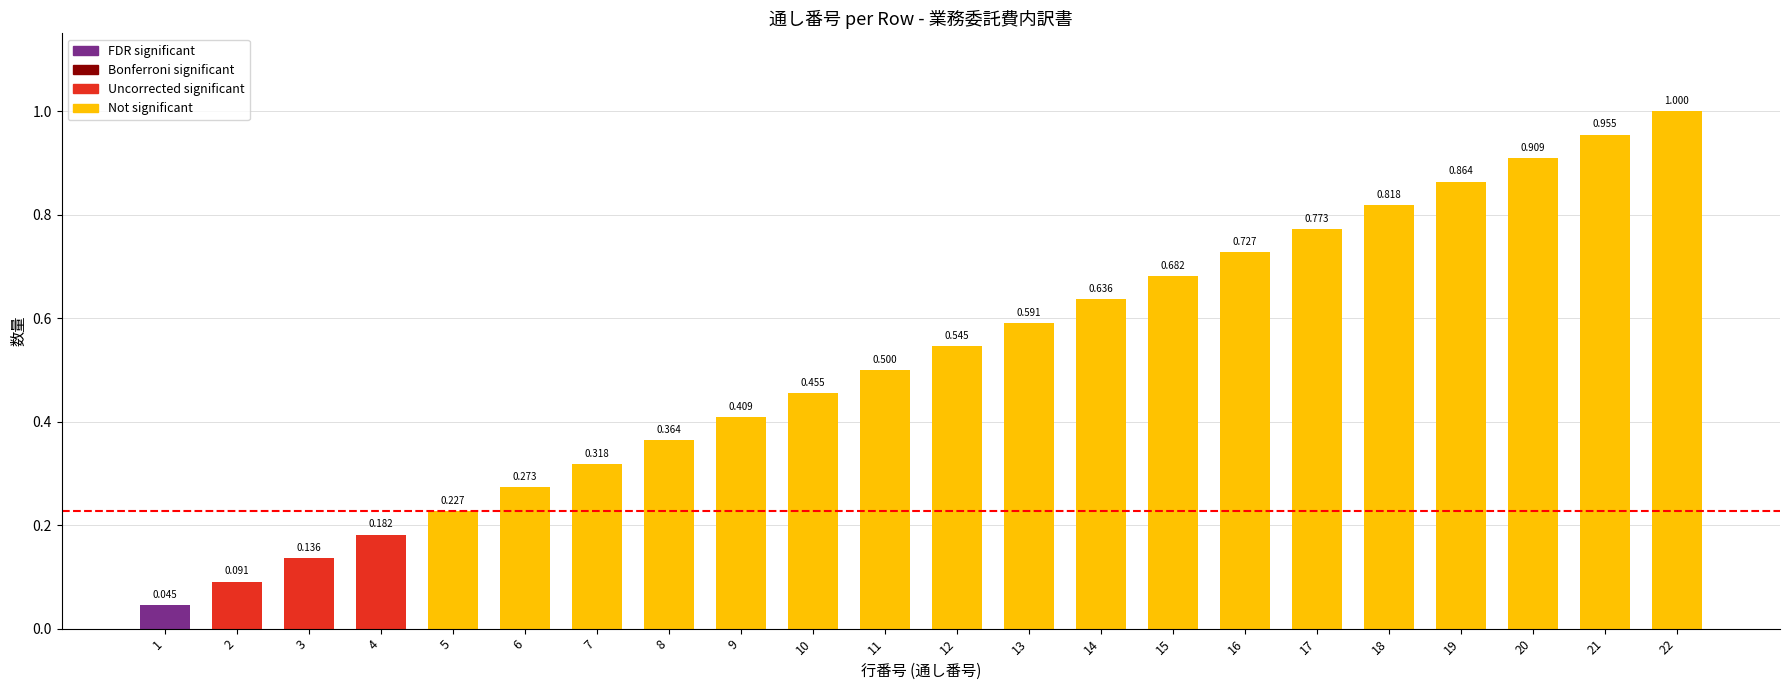

List the labels in order of value, largest first.

22, 21, 20, 19, 18, 17, 16, 15, 14, 13, 12, 11, 10, 9, 8, 7, 6, 5, 4, 3, 2, 1